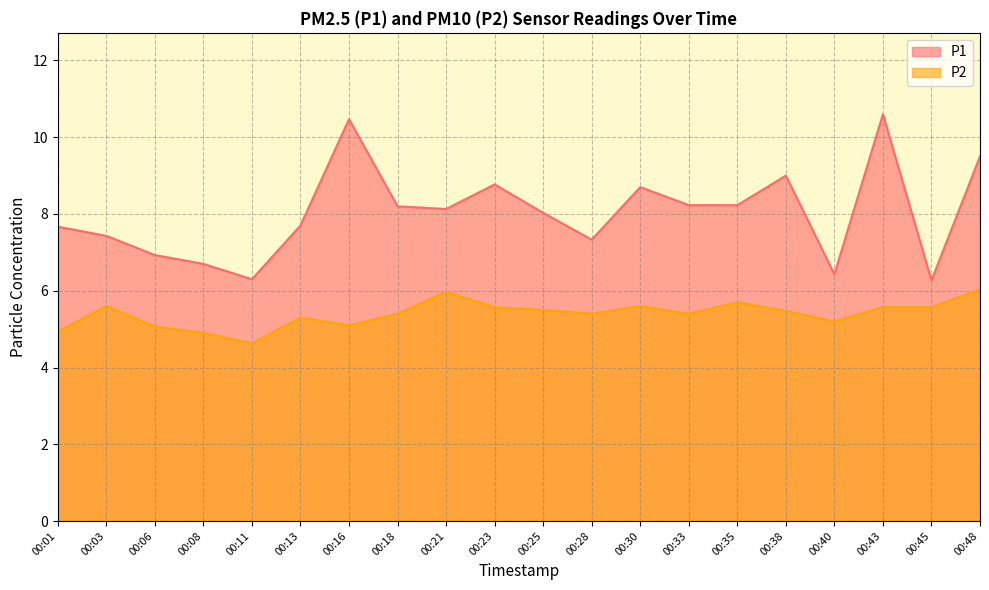

What is the sum of the P2 values at 00:01 and 00:06?

10.0